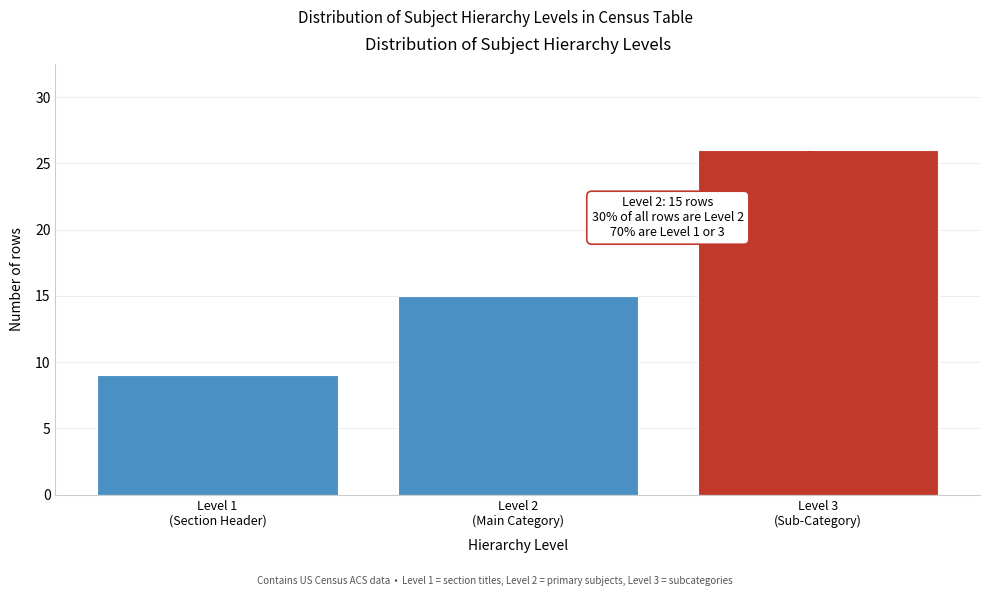

Reading right to left, what are all the values shown in this chart?

26	15	9